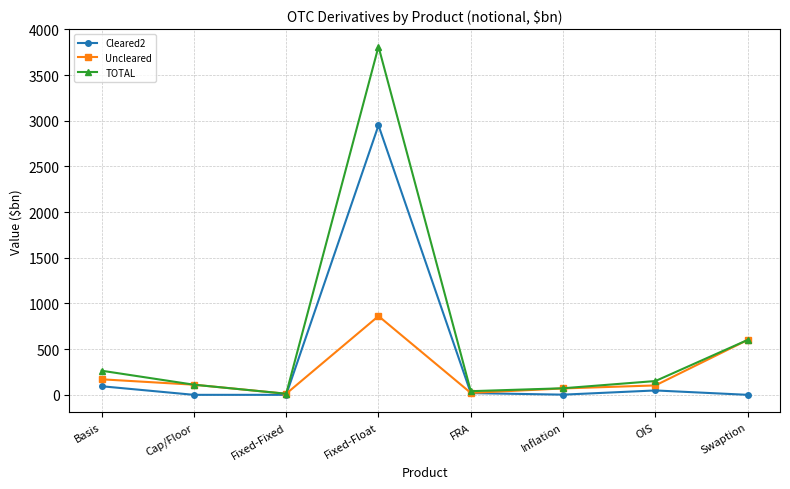

True or false: Cleared2 has a value of 0 at Swaption.

True